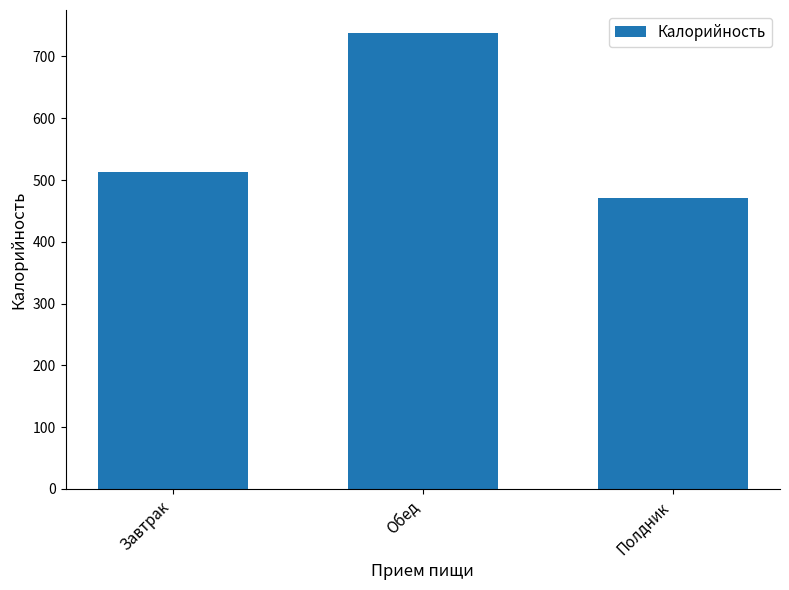

What is the change in value from Завтрак to Полдник?

-41.5